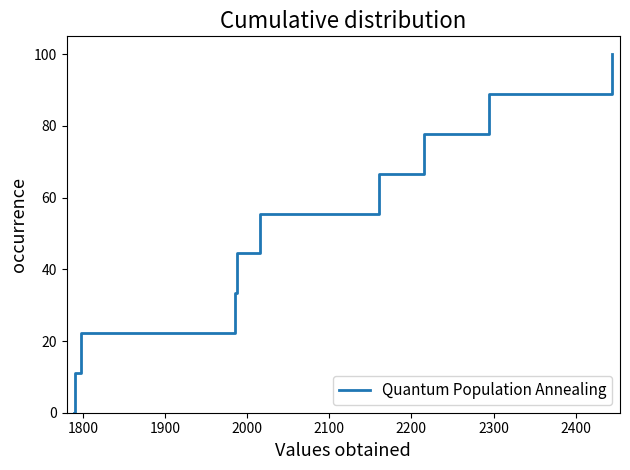

What is the greatest value displayed?

100.0